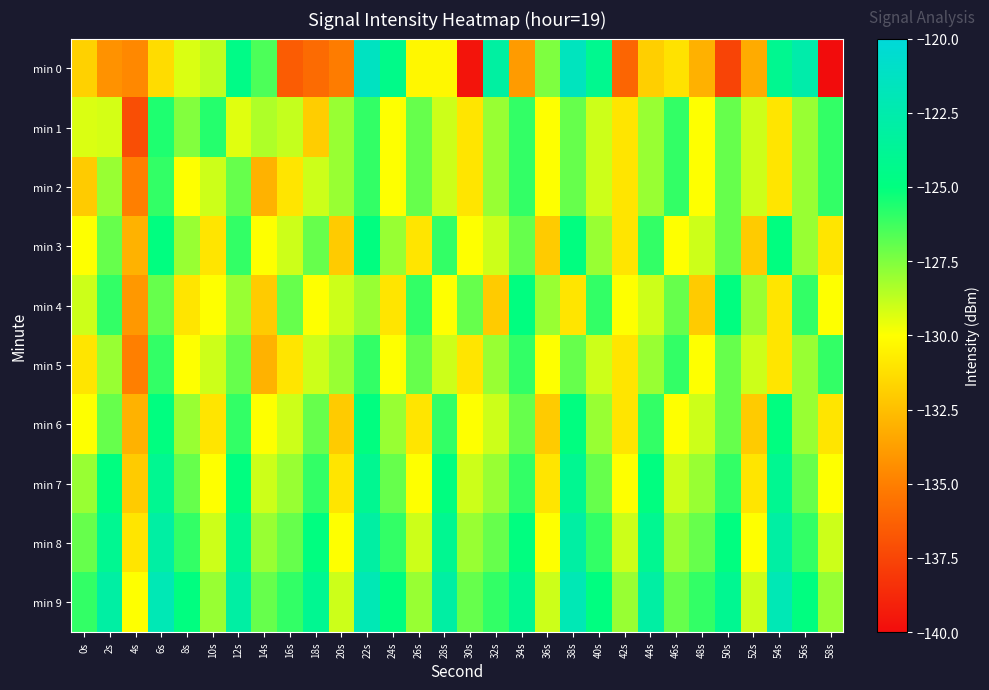

List the series in order of their peak value, highest first.

min 0, min 9, min 8, min 7, min 3, min 4, min 6, min 1, min 2, min 5